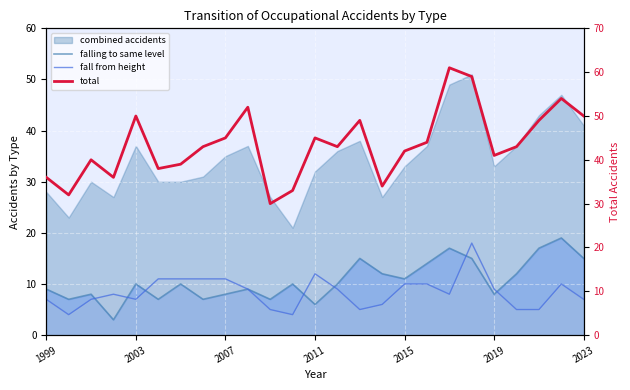

Between 1999 and 2007, which series saw the biggest shift?

total